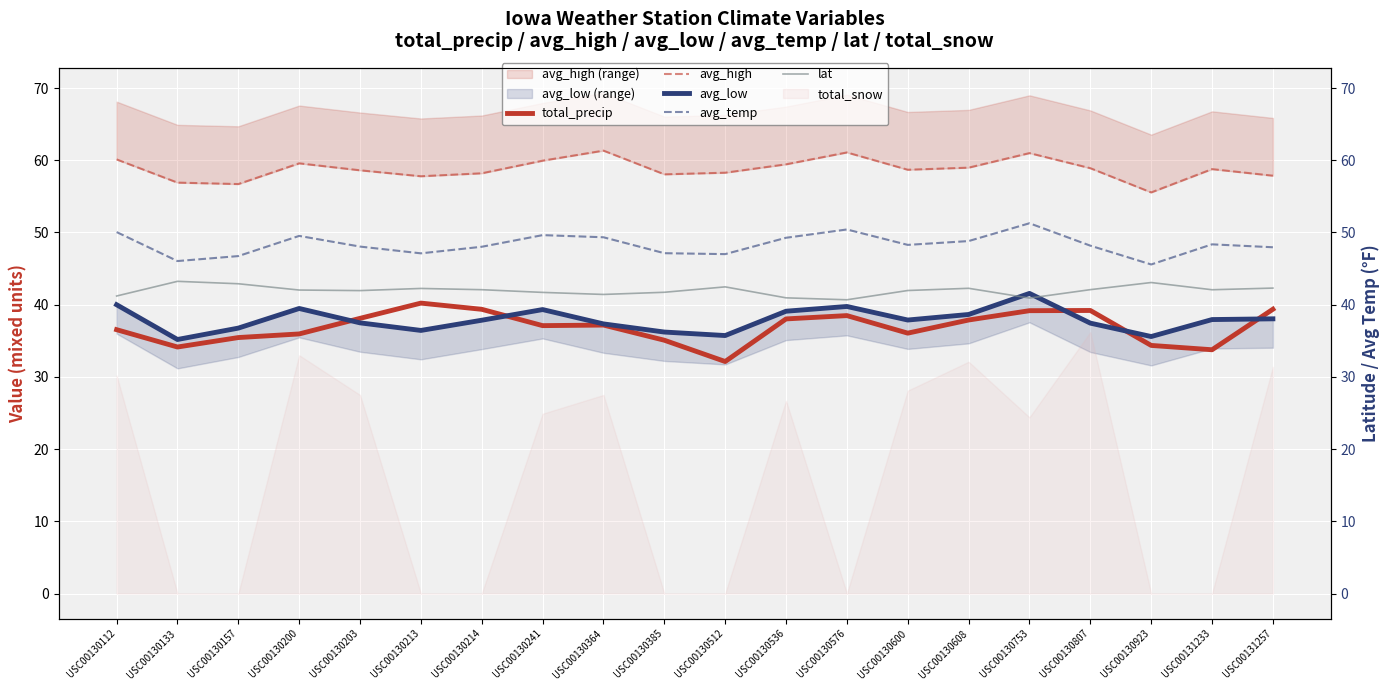

True or false: lat and avg_high cross at least once.

False